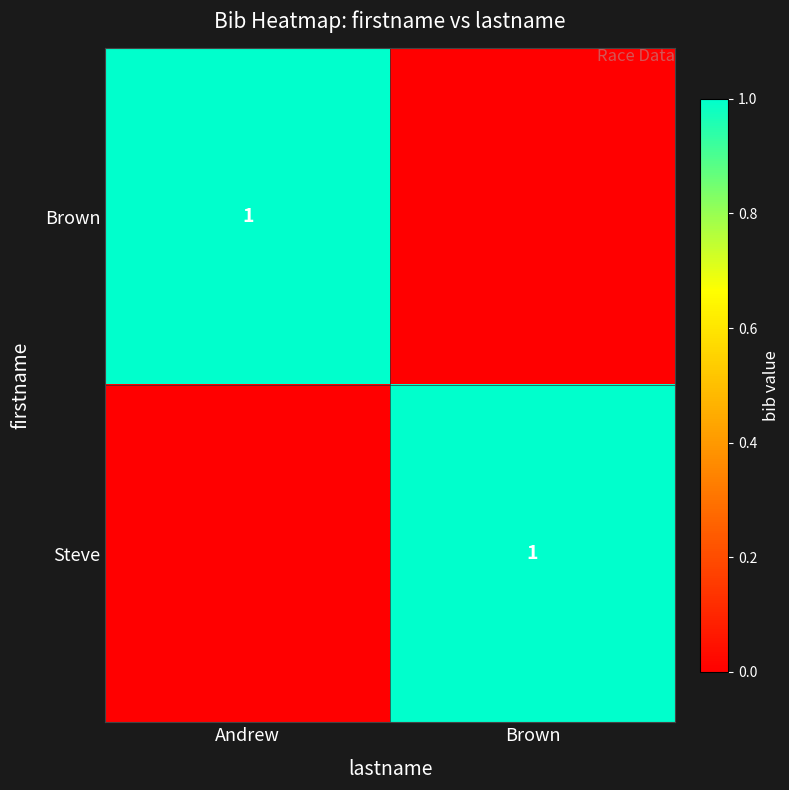

True or false: Brown has a value of 0 at Andrew.

False